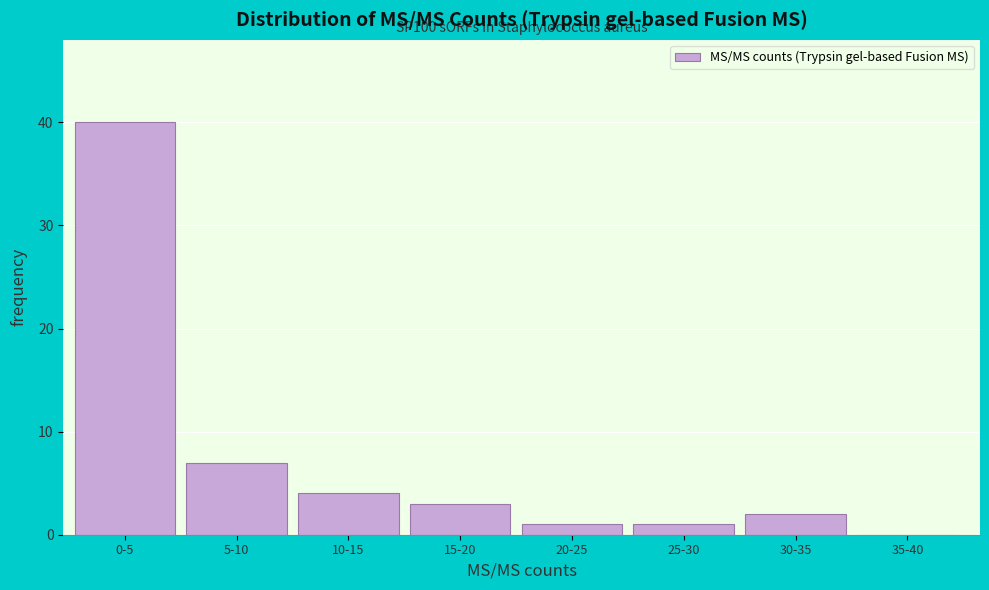

Reading left to right, transcribe all the data shown in this chart.

0-5=40	5-10=7	10-15=4	15-20=3	20-25=1	25-30=1	30-35=2	35-40=0